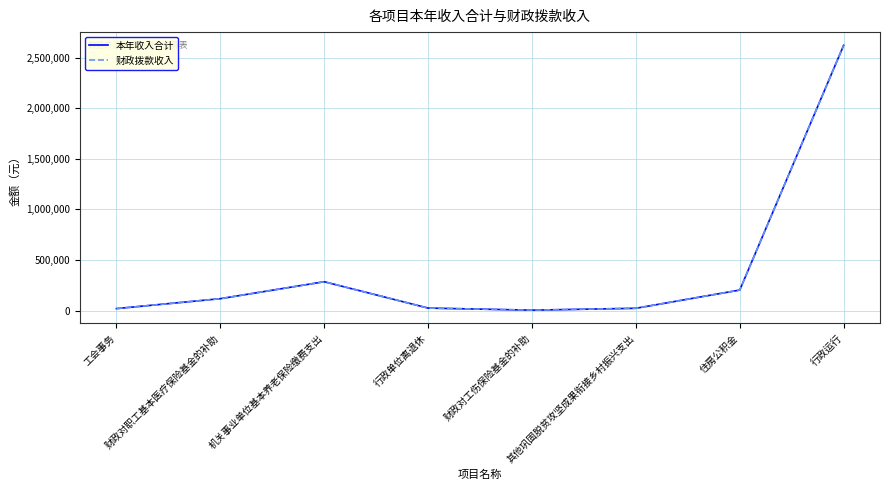

Does the chart have visible grid lines?

Yes